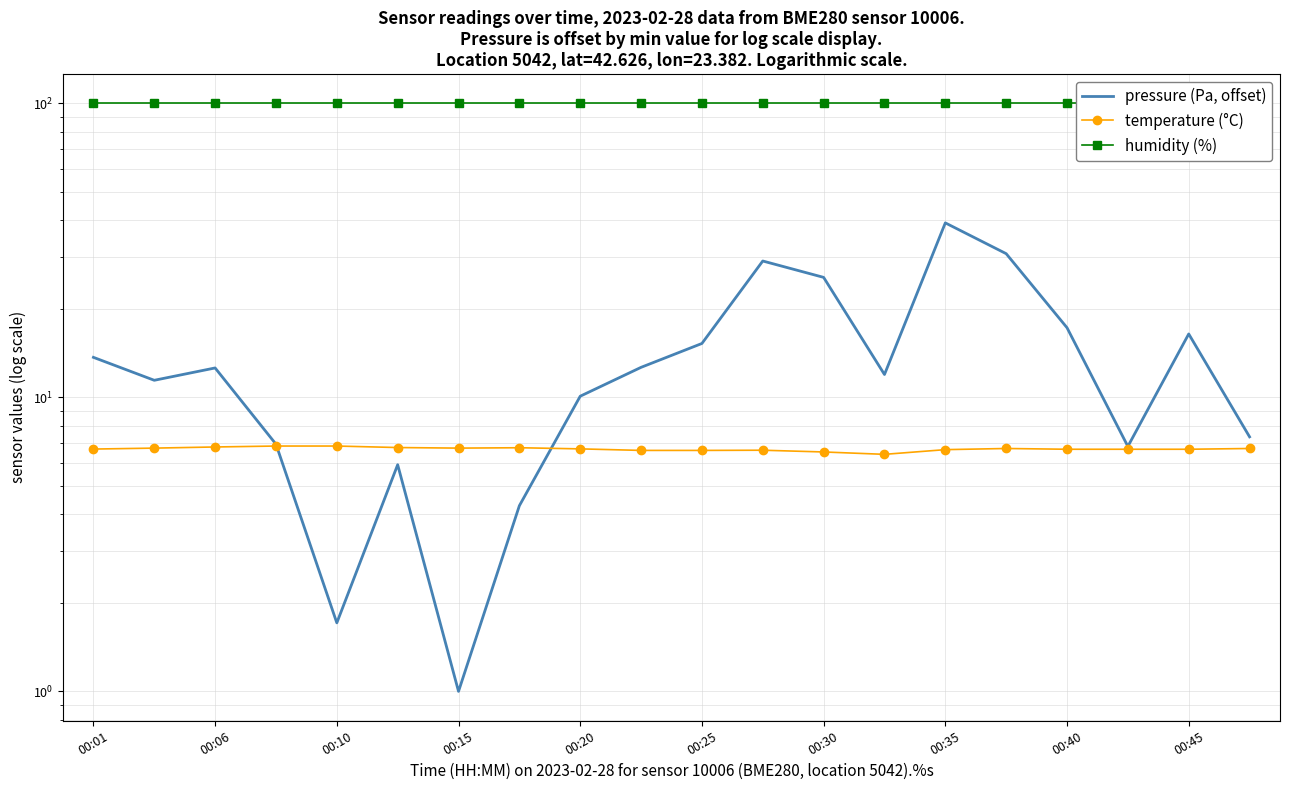

At which label does humidity (%) reach its peak?

00:01